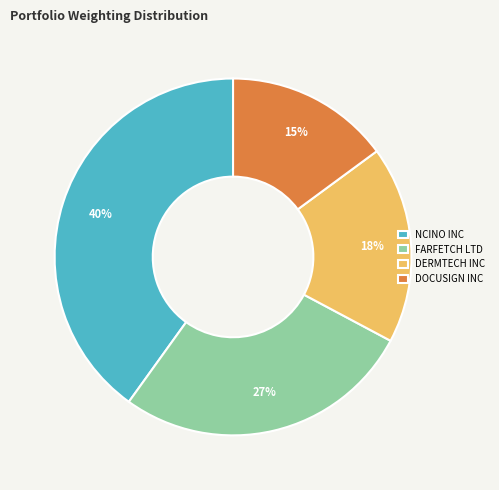

Rank the categories by value from highest to lowest.

NCINO INC, FARFETCH LTD, DERMTECH INC, DOCUSIGN INC